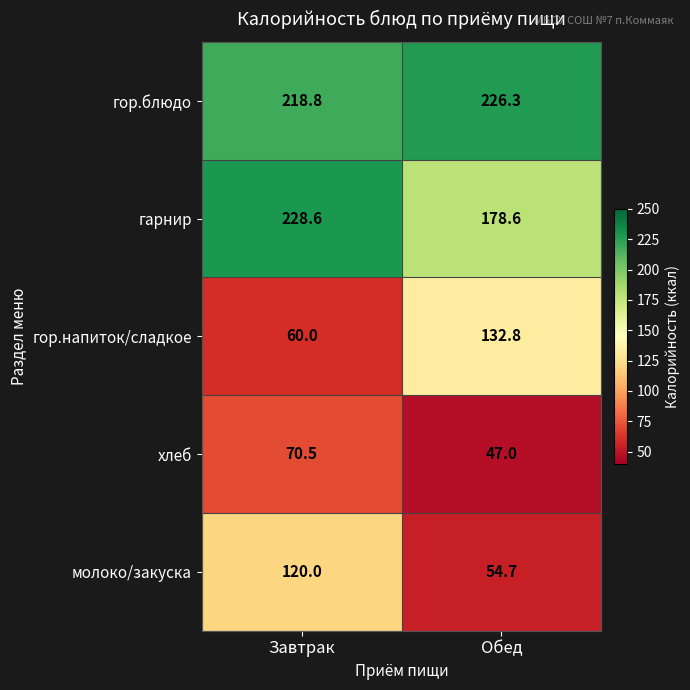

True or false: гор.блюдо has a value of 218.8 at Завтрак.

True